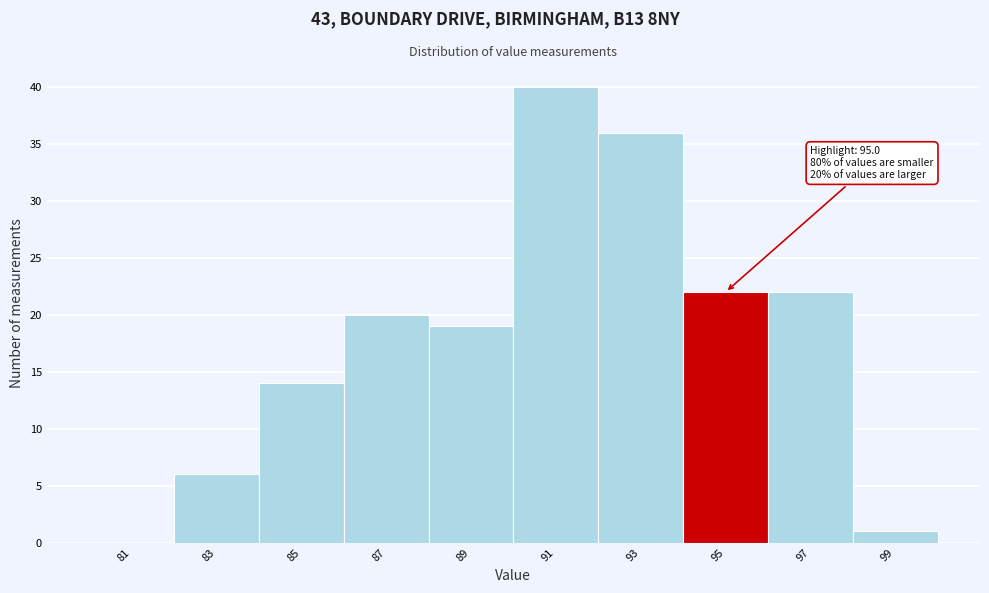

Over which range of the x-axis is the bar tallest?

90 to 92